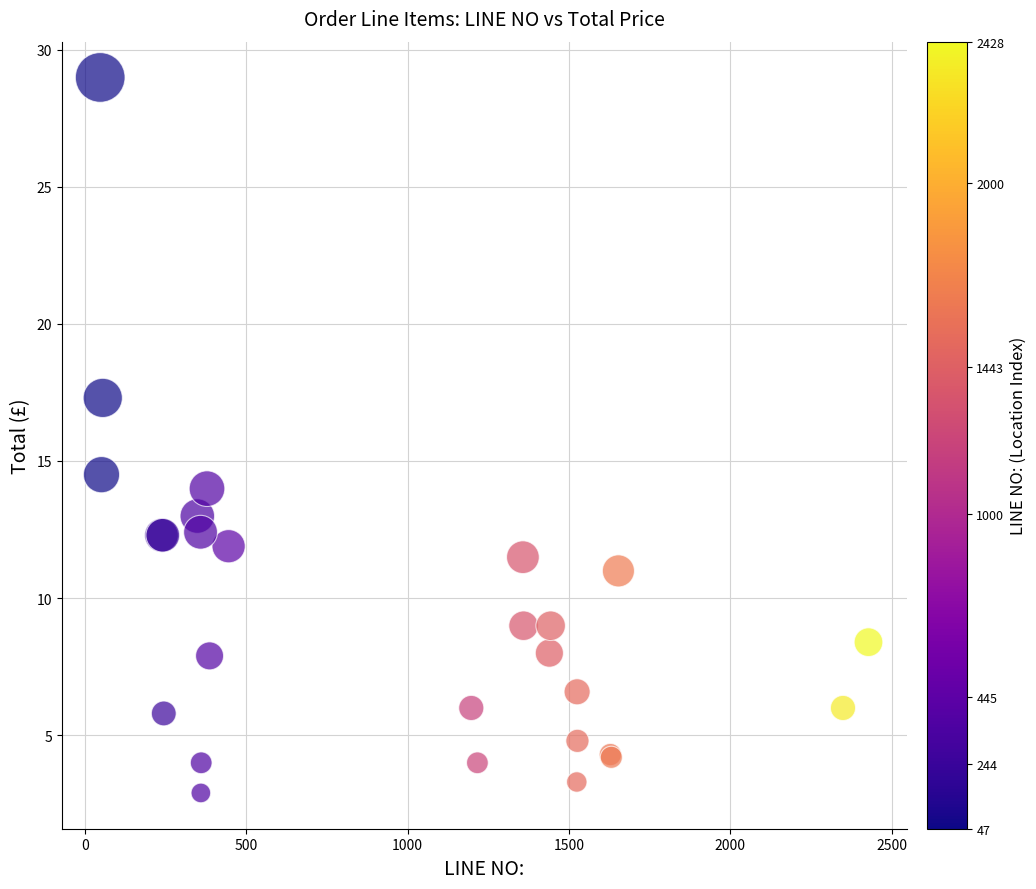

What Y value in the scatter plot is closest to 15?

14.5